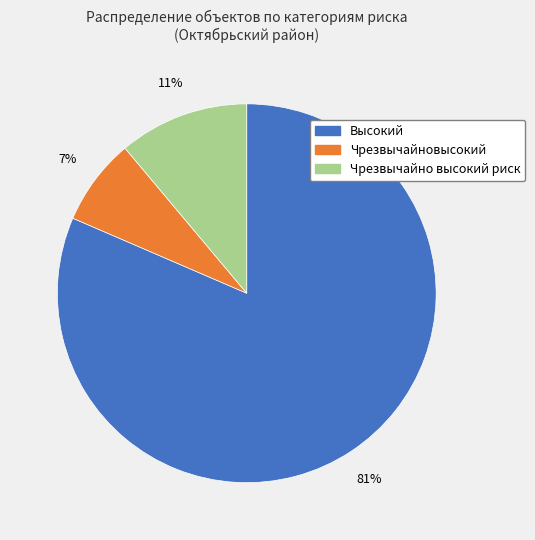

To the nearest percent, what is the average slice percentage?

33%